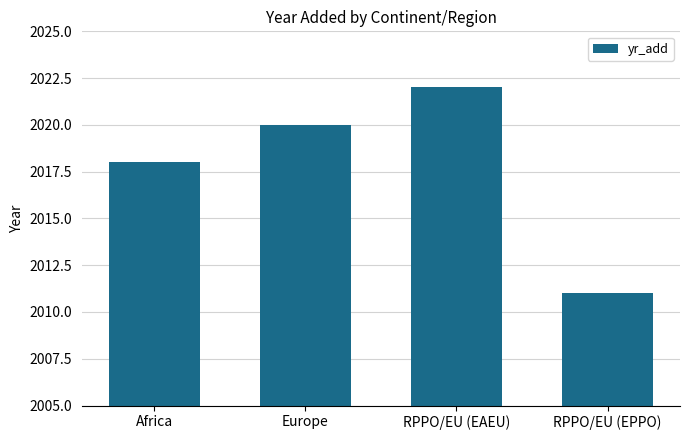

List the labels in order of value, largest first.

RPPO/EU (EAEU), Europe, Africa, RPPO/EU (EPPO)